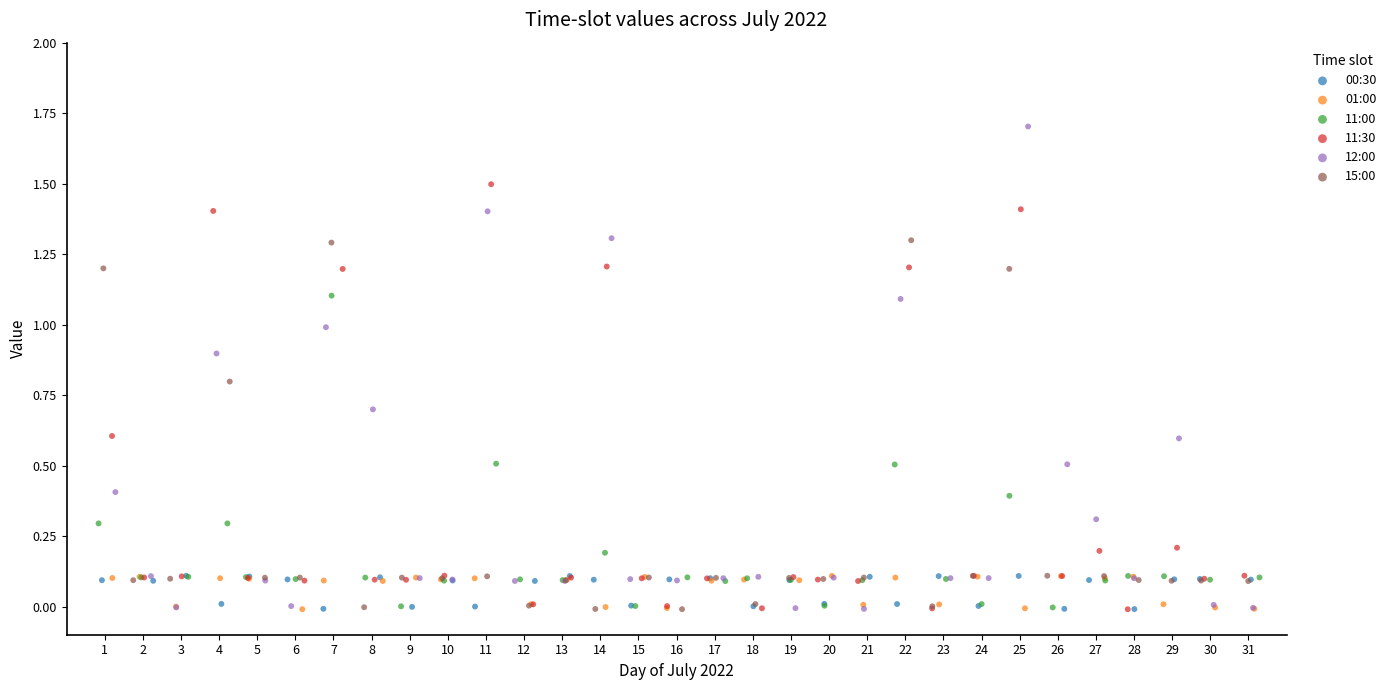

Which series has the widest spread of Y values?

12:00